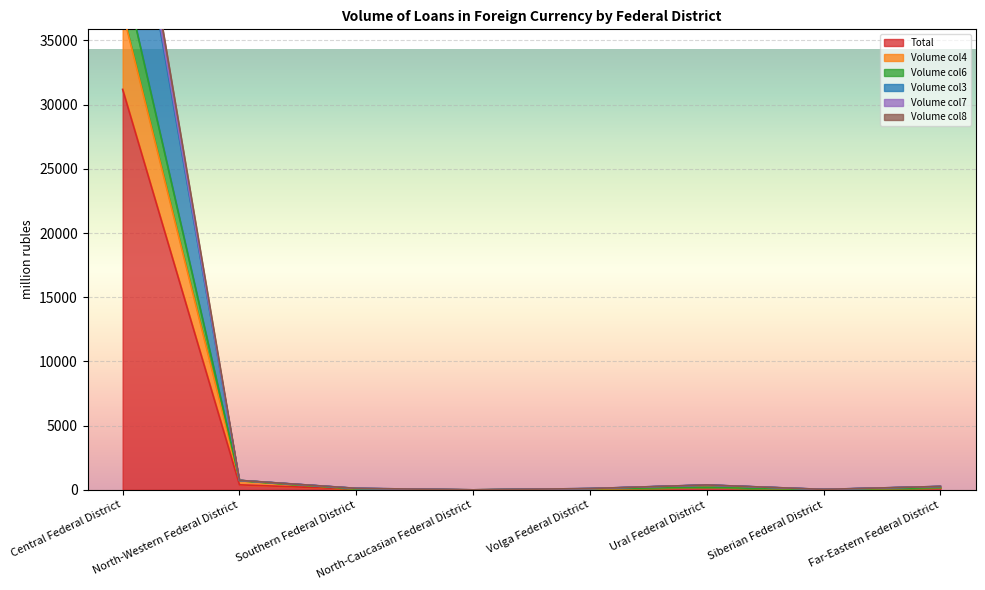

True or false: Total has a value of 16371 at Central Federal District.

False